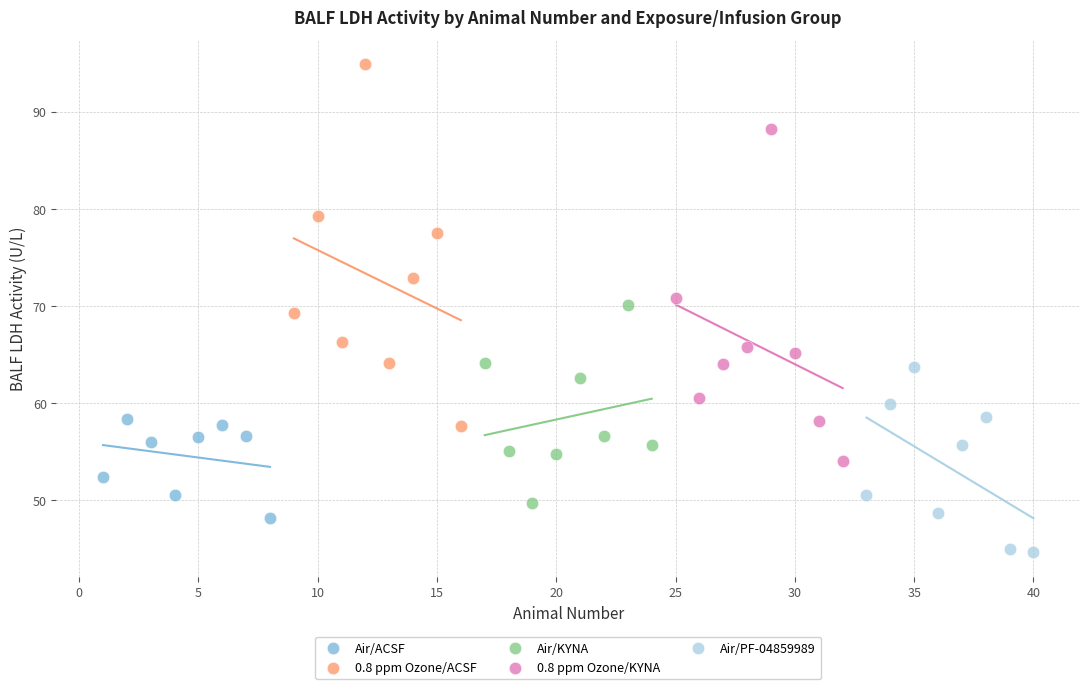

Which series has the widest spread of Y values?

0.8 ppm Ozone/ACSF